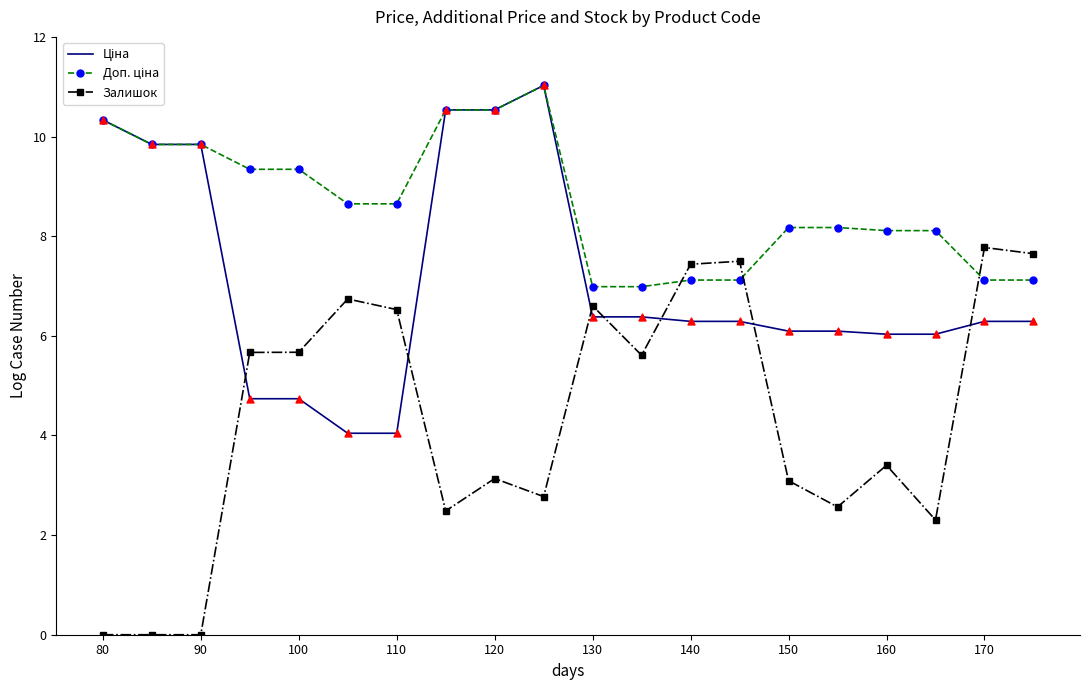

At how many categories does at least one series exceed 10?

4